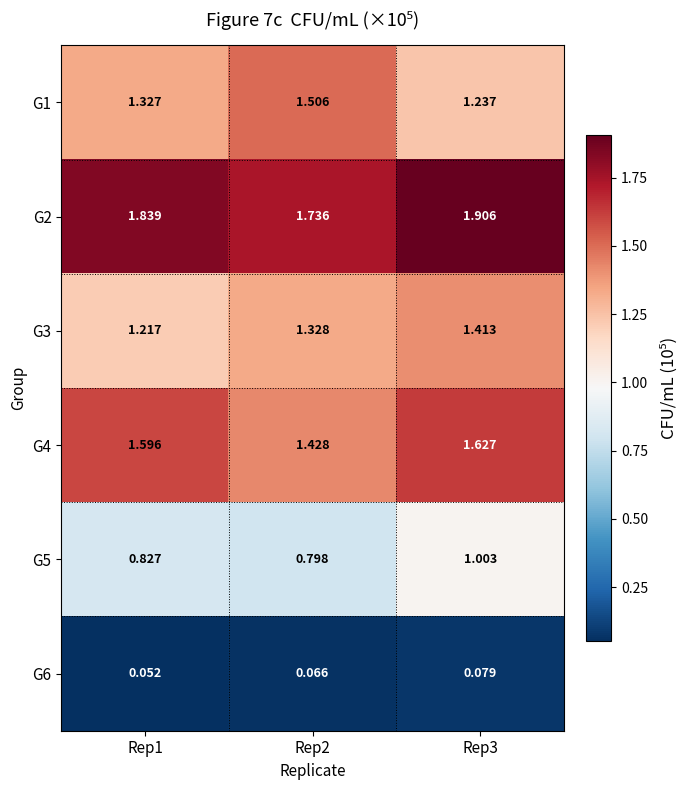

Is the value of G3 at Rep1 greater than the value of G4 at Rep3?

No